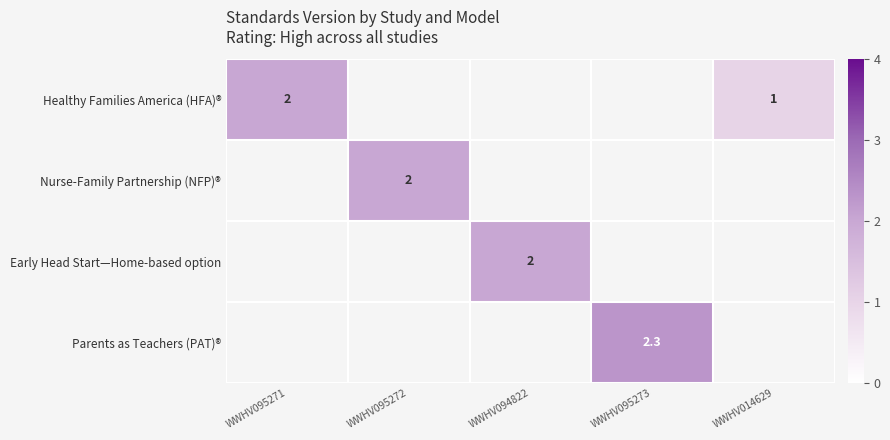

The Nurse-Family Partnership (NFP)® series shows 2.0 at WWHV095272. True or false?

True